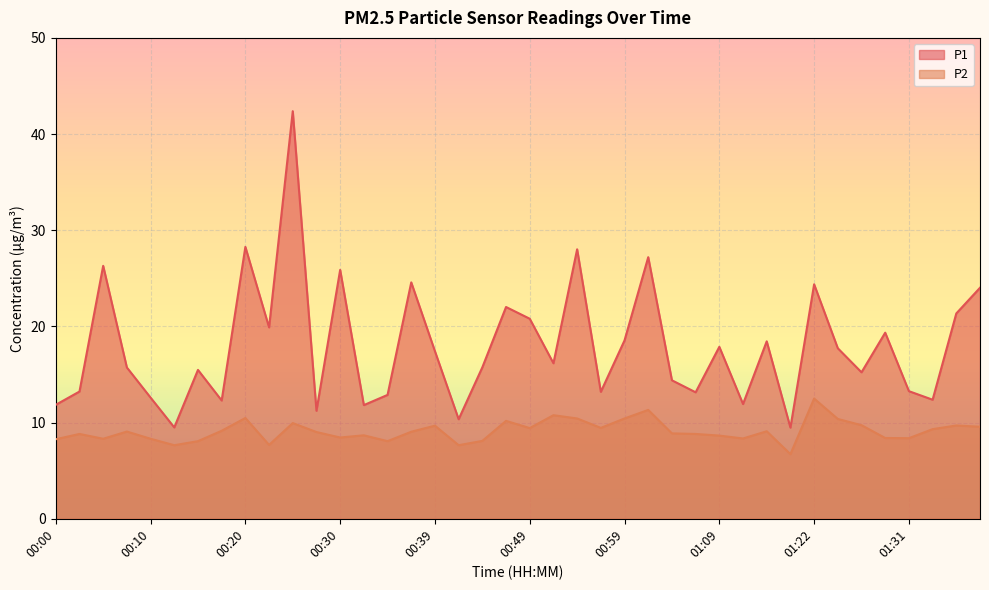

Where does the P2 series first go above 9?

00:08